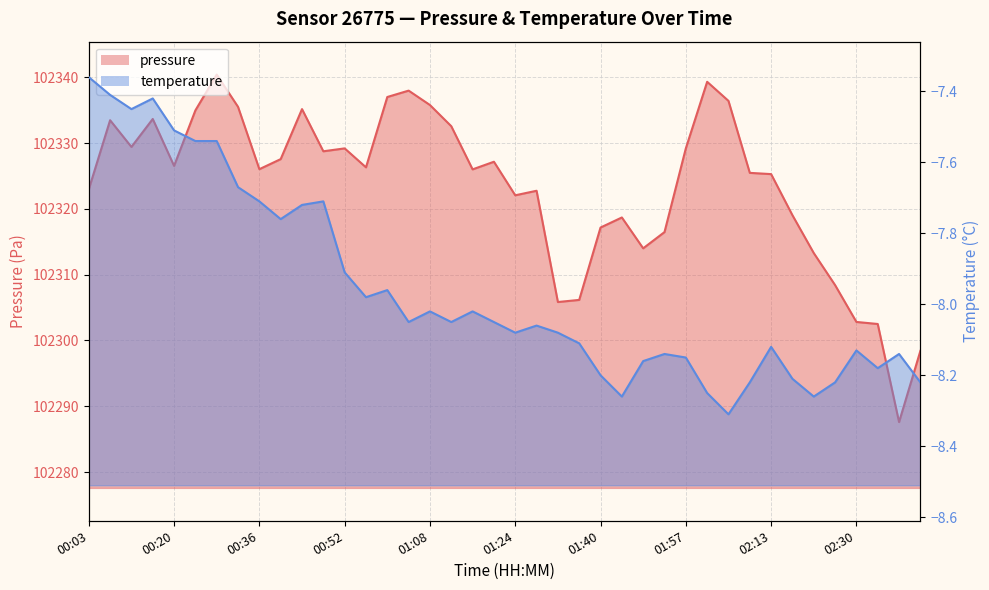

Reading left to right, list all the values displayed in this chart.

pressure: 102323.0	102333.5	102329.4	102333.7	102326.5	102335.0	102340.4	102335.5	102326.0	102327.6	102335.2	102328.8	102329.2	102326.3	102337.0	102338.0	102335.8	102332.6	102326.0	102327.2	102322.1	102322.8	102305.8	102306.2	102317.2	102318.7	102314.0	102316.5	102329.2	102339.3	102336.4	102325.5	102325.3	102319.0	102313.3	102308.4	102302.8	102302.5	102287.6	102298.4
temperature: -7.4	-7.4	-7.5	-7.4	-7.5	-7.5	-7.5	-7.7	-7.7	-7.8	-7.7	-7.7	-7.9	-8.0	-8.0	-8.1	-8.0	-8.1	-8.0	-8.1	-8.1	-8.1	-8.1	-8.1	-8.2	-8.3	-8.2	-8.1	-8.2	-8.2	-8.3	-8.2	-8.1	-8.2	-8.3	-8.2	-8.1	-8.2	-8.1	-8.2